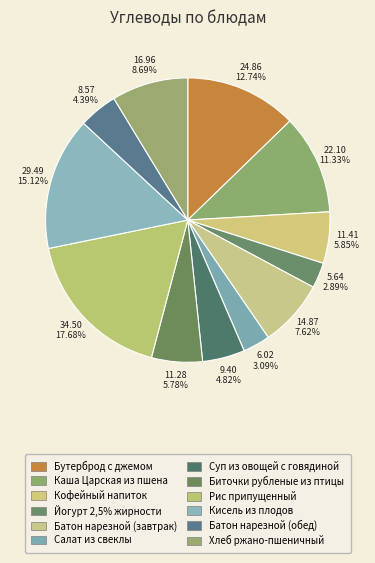

How many segments does this pie chart have?

12